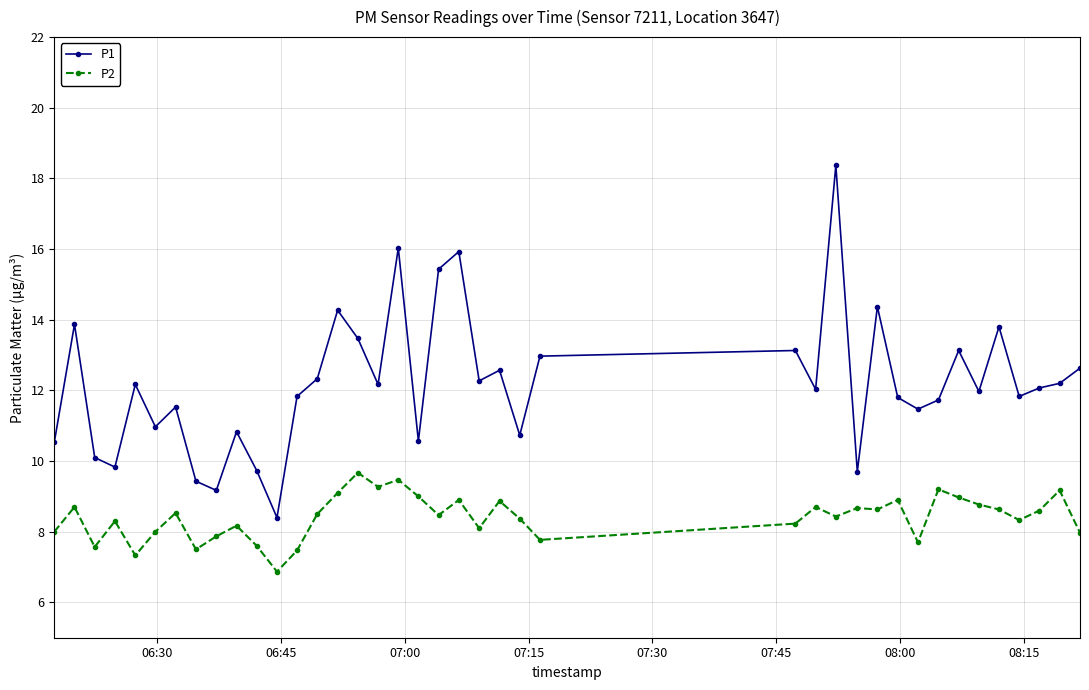

True or false: P2 and P1 cross at least once.

False